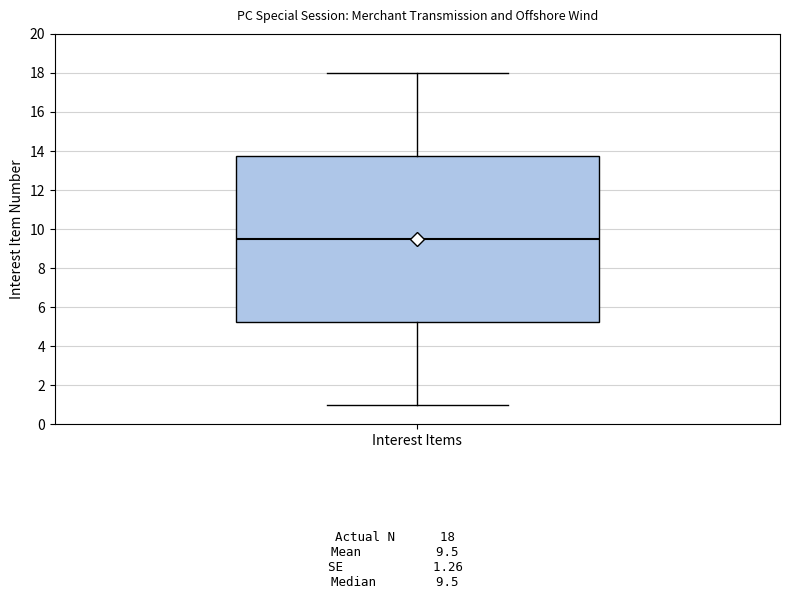

Where is the lower edge of the box for Interest Items on the y-axis? The values are not printed on the chart, so give them approximately, as read against the axis.

5.2